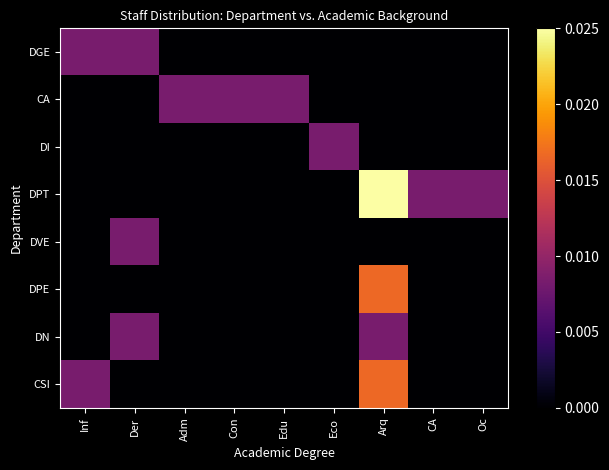

Reading left to right, transcribe all the data shown in this chart.

DGE: Inf=0.0	Der=0.0	Adm=0.0	Con=0.0	Edu=0.0	Eco=0.0	Arq=0.0	CA=0.0	Oc=0.0
CA: Inf=0.0	Der=0.0	Adm=0.0	Con=0.0	Edu=0.0	Eco=0.0	Arq=0.0	CA=0.0	Oc=0.0
DI: Inf=0.0	Der=0.0	Adm=0.0	Con=0.0	Edu=0.0	Eco=0.0	Arq=0.0	CA=0.0	Oc=0.0
DPT: Inf=0.0	Der=0.0	Adm=0.0	Con=0.0	Edu=0.0	Eco=0.0	Arq=0.0	CA=0.0	Oc=0.0
DVE: Inf=0.0	Der=0.0	Adm=0.0	Con=0.0	Edu=0.0	Eco=0.0	Arq=0.0	CA=0.0	Oc=0.0
DPE: Inf=0.0	Der=0.0	Adm=0.0	Con=0.0	Edu=0.0	Eco=0.0	Arq=0.0	CA=0.0	Oc=0.0
DN: Inf=0.0	Der=0.0	Adm=0.0	Con=0.0	Edu=0.0	Eco=0.0	Arq=0.0	CA=0.0	Oc=0.0
CSI: Inf=0.0	Der=0.0	Adm=0.0	Con=0.0	Edu=0.0	Eco=0.0	Arq=0.0	CA=0.0	Oc=0.0